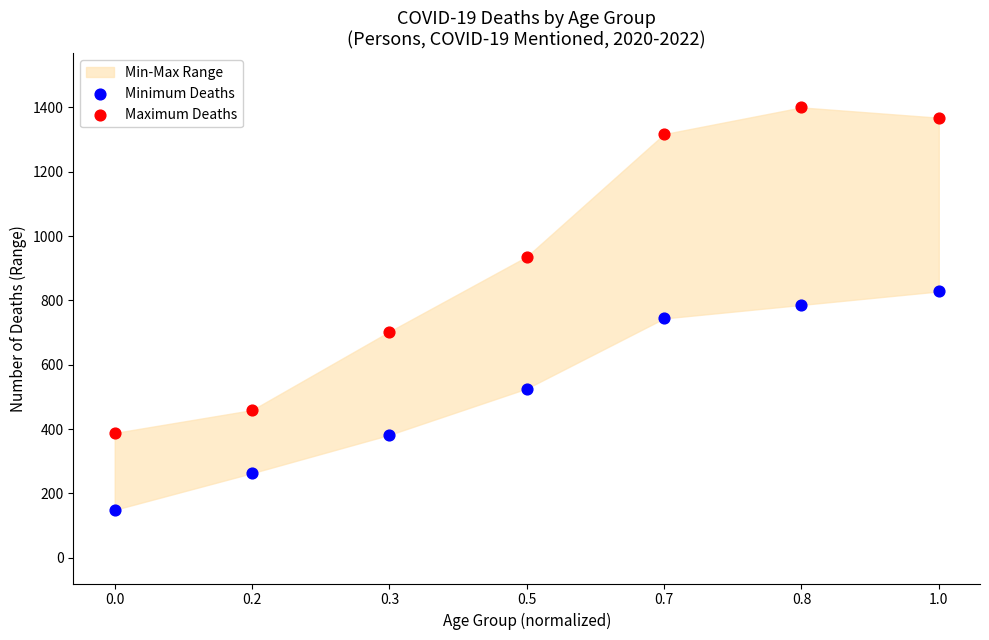

Across all data points, what is the range of Y values (max minus min)?

1251